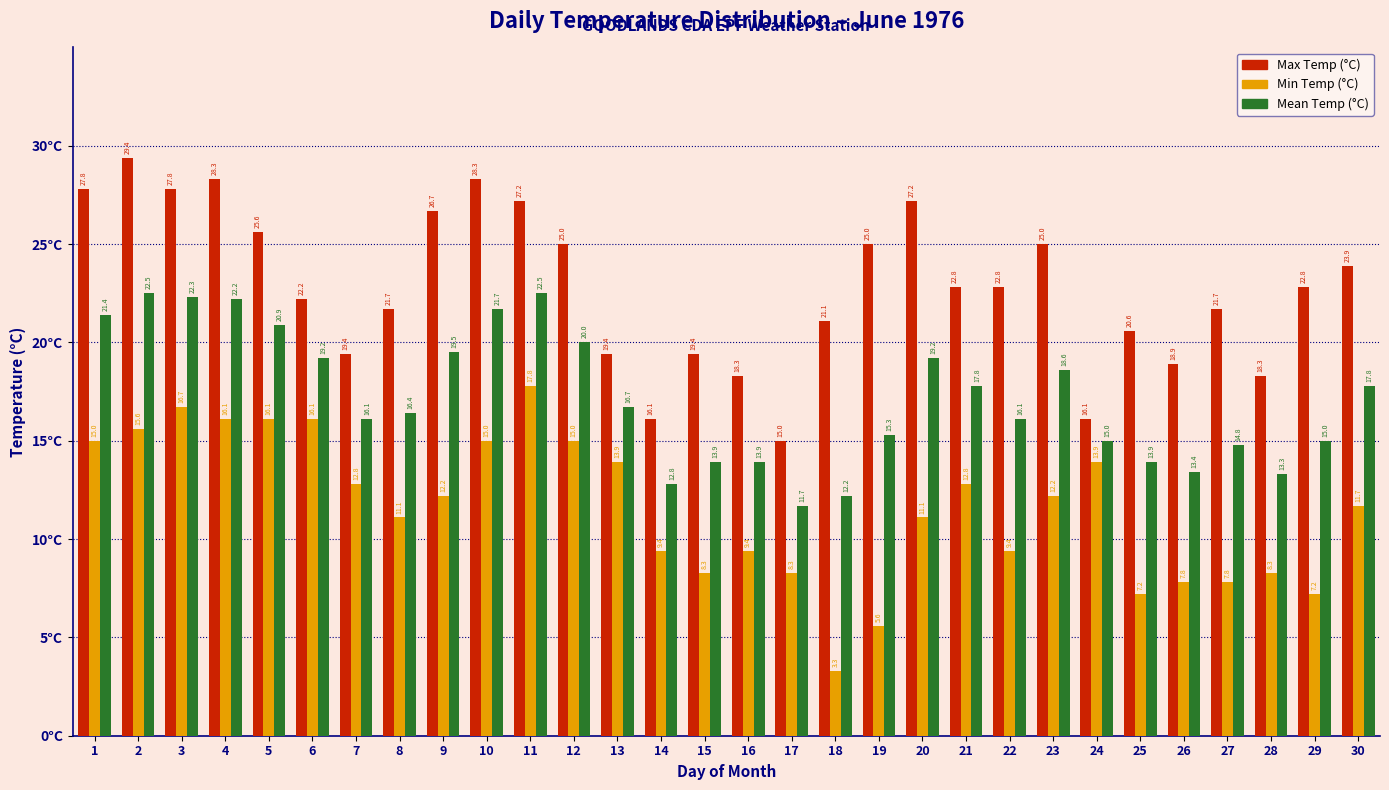

Reading left to right, transcribe all the data shown in this chart.

Max Temp (°C): 27.8	29.4	27.8	28.3	25.6	22.2	19.4	21.7	26.7	28.3	27.2	25.0	19.4	16.1	19.4	18.3	15.0	21.1	25.0	27.2	22.8	22.8	25.0	16.1	20.6	18.9	21.7	18.3	22.8	23.9
Min Temp (°C): 15.0	15.6	16.7	16.1	16.1	16.1	12.8	11.1	12.2	15.0	17.8	15.0	13.9	9.4	8.3	9.4	8.3	3.3	5.6	11.1	12.8	9.4	12.2	13.9	7.2	7.8	7.8	8.3	7.2	11.7
Mean Temp (°C): 21.4	22.5	22.3	22.2	20.9	19.2	16.1	16.4	19.5	21.7	22.5	20.0	16.7	12.8	13.9	13.9	11.7	12.2	15.3	19.2	17.8	16.1	18.6	15.0	13.9	13.4	14.8	13.3	15.0	17.8